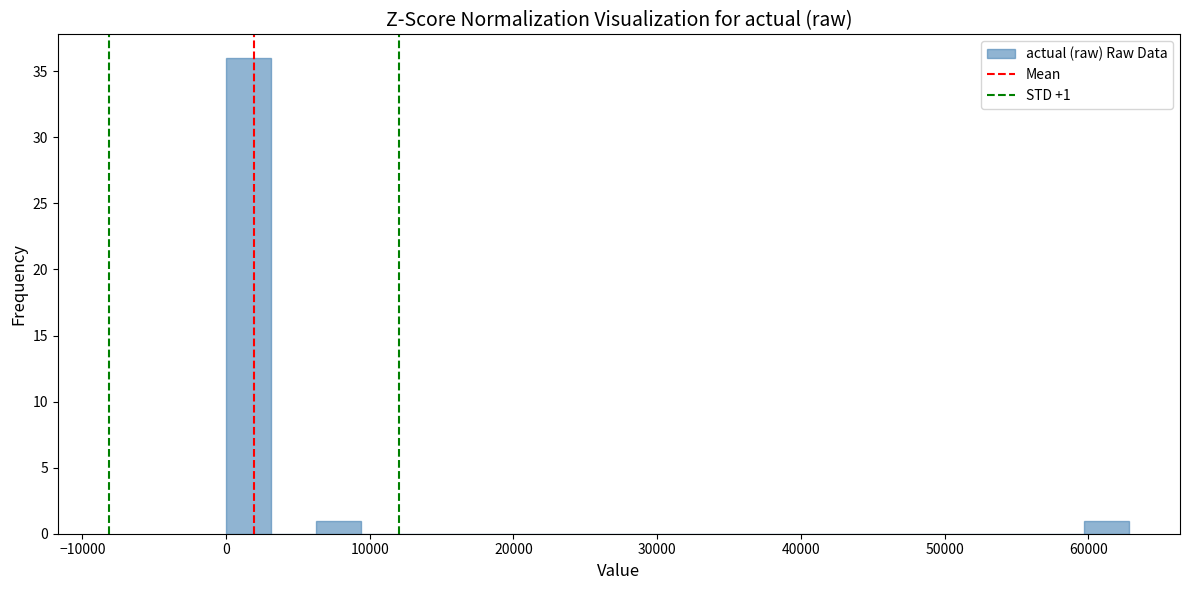

Around what value on the x-axis is the tallest bar? Give the approximate position of its centre, as read against the axis.

2000